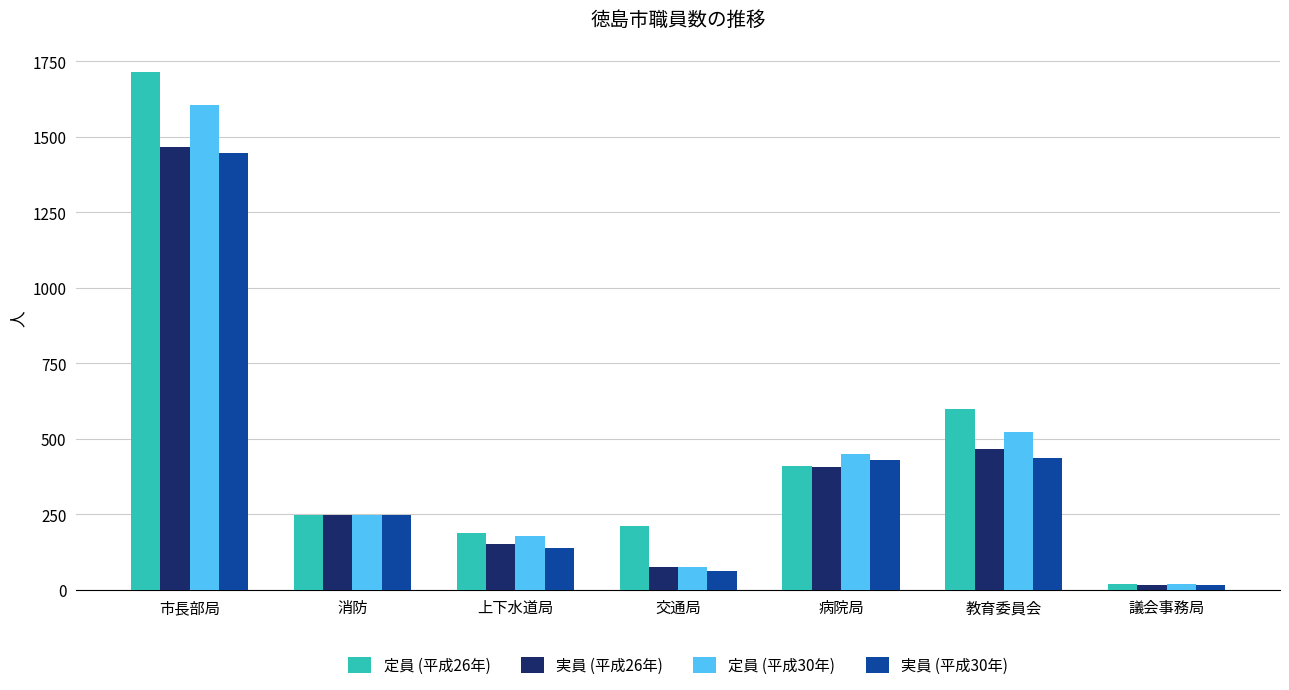

Which series has the widest spread of values?

定員 (平成26年)